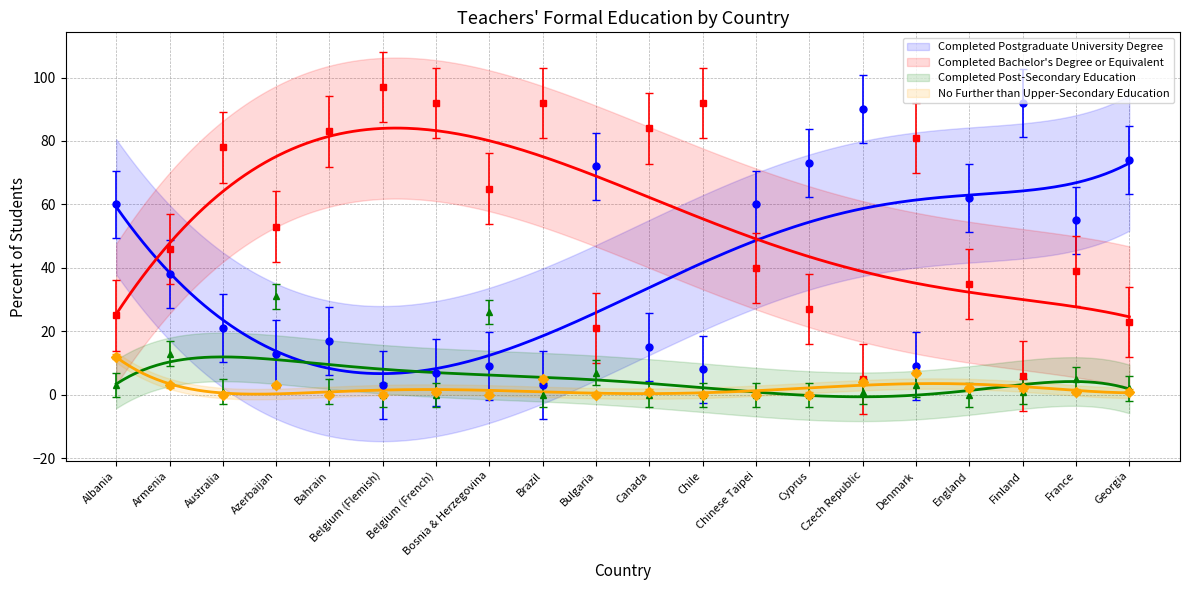

The Completed Post-Secondary Education series shows -16 at Canada. True or false?

False